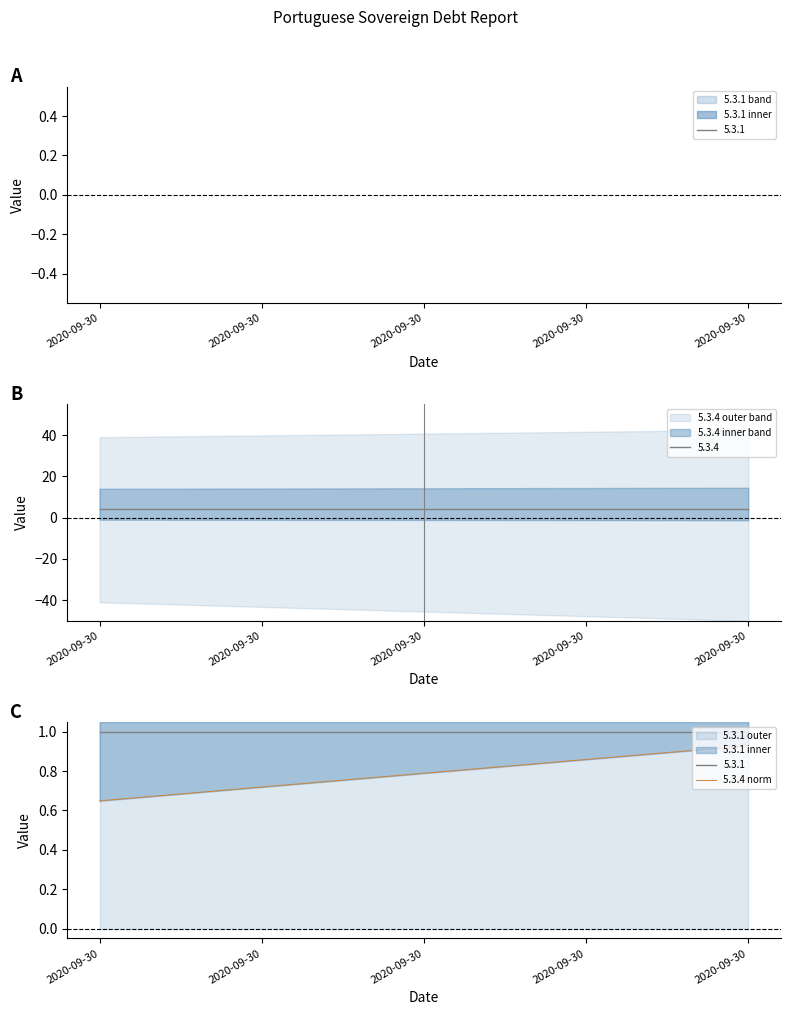

What is the value of the 5th point from the left?

0.6